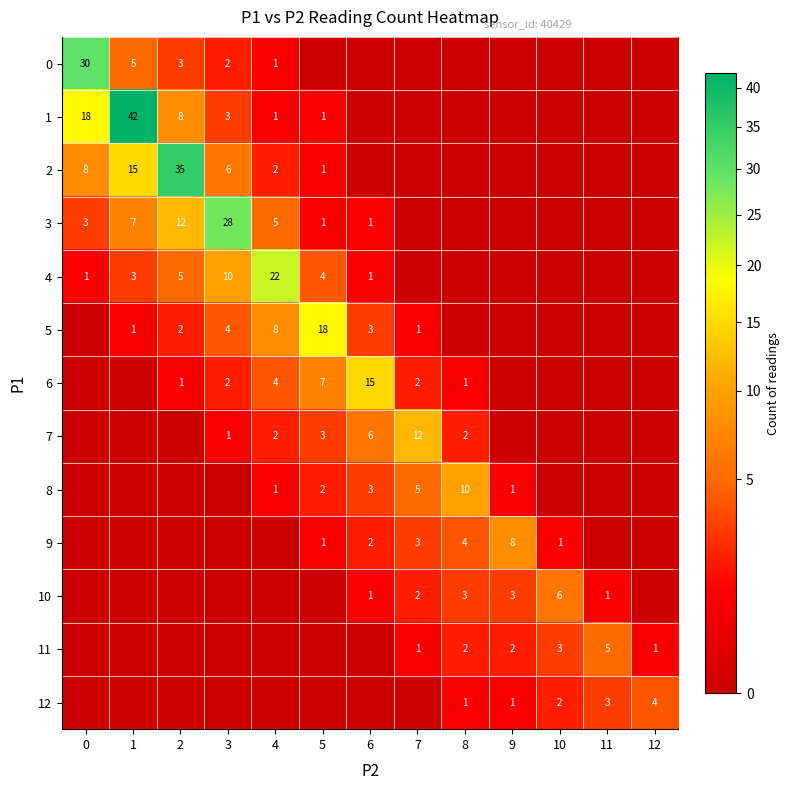

True or false: 7 has a value of 6 at 7.

False